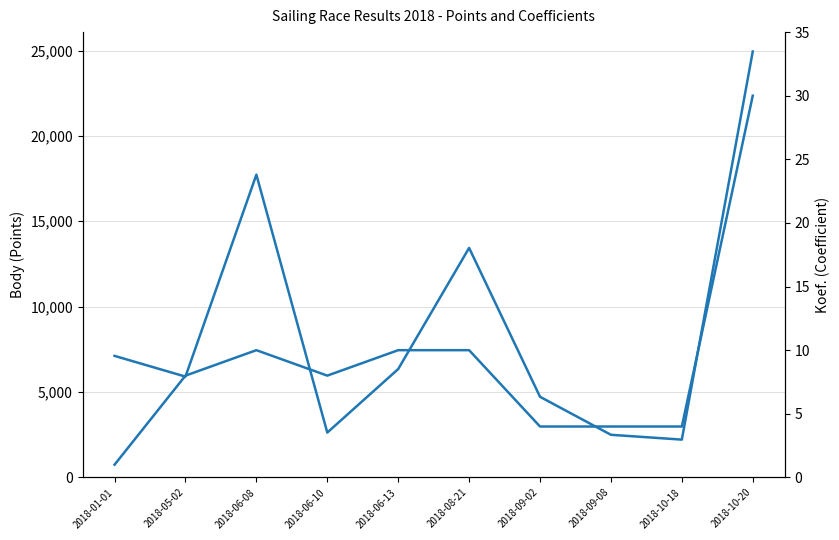

What is the label of the 3rd point from the left?

2018-06-08